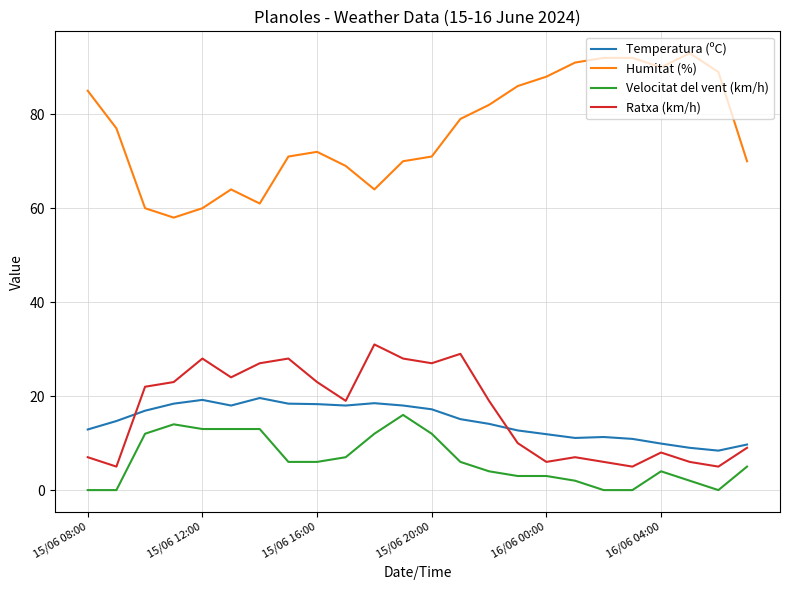

Which series has the largest total across all categories?

Humitat (%)